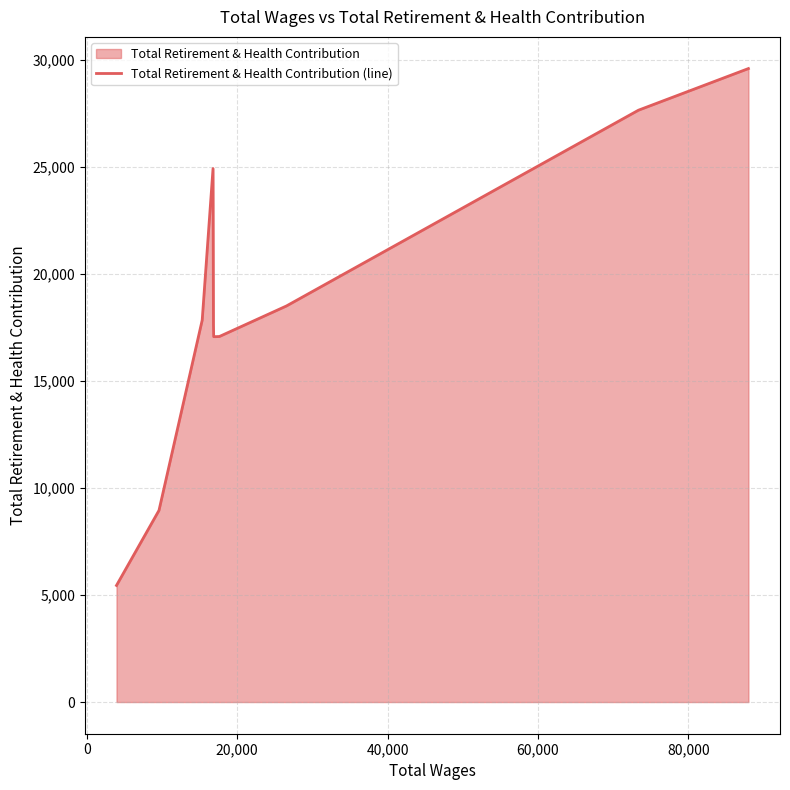

What is the greatest value displayed?

29583